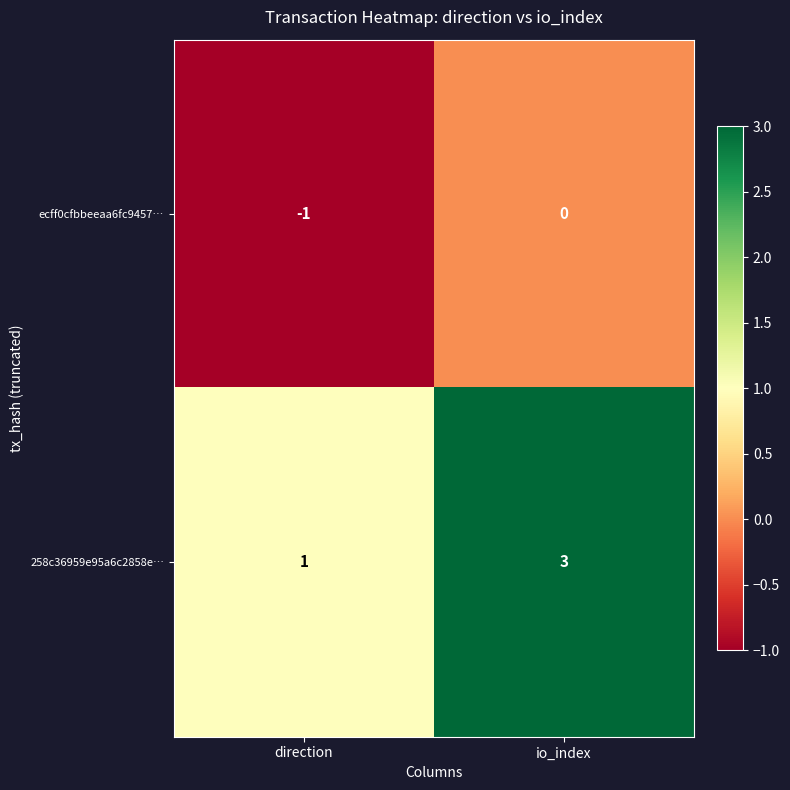

Which label corresponds to the smallest value in the chart?

direction